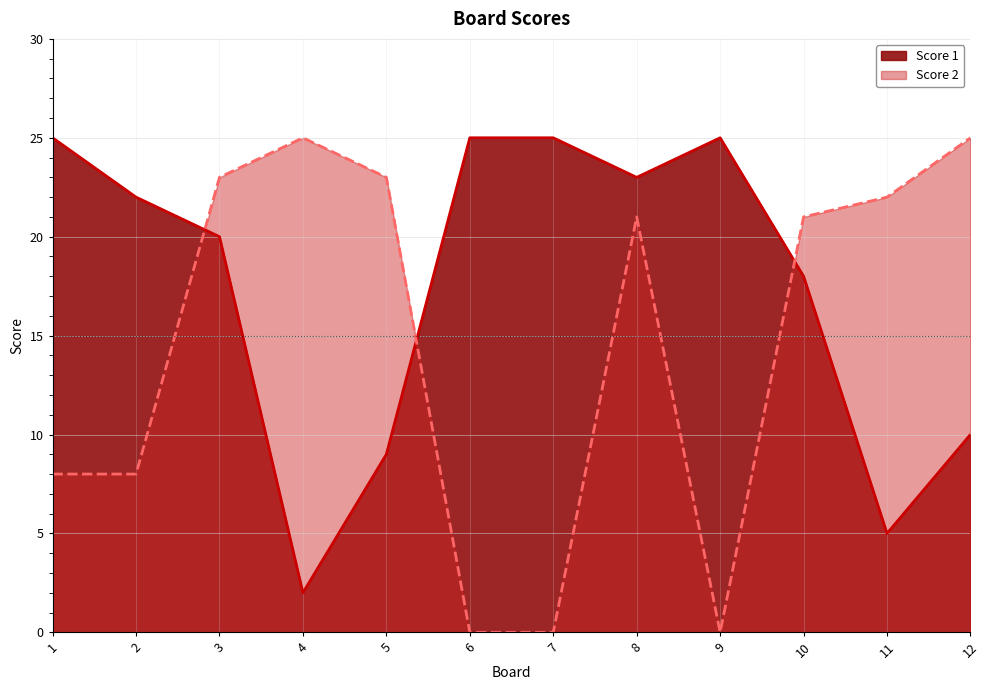

Which series has the largest total across all categories?

Score 1